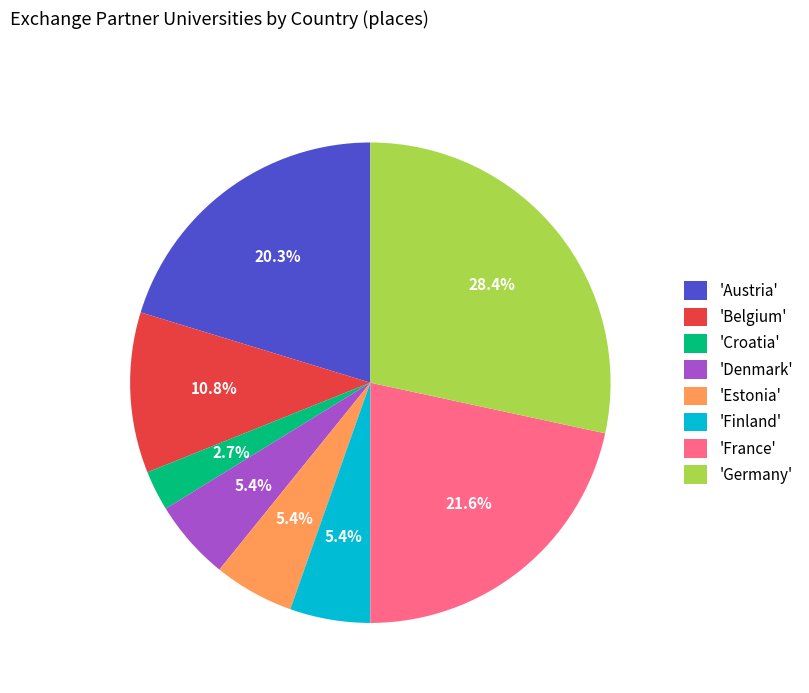

To the nearest percent, what is the average slice percentage?

12%